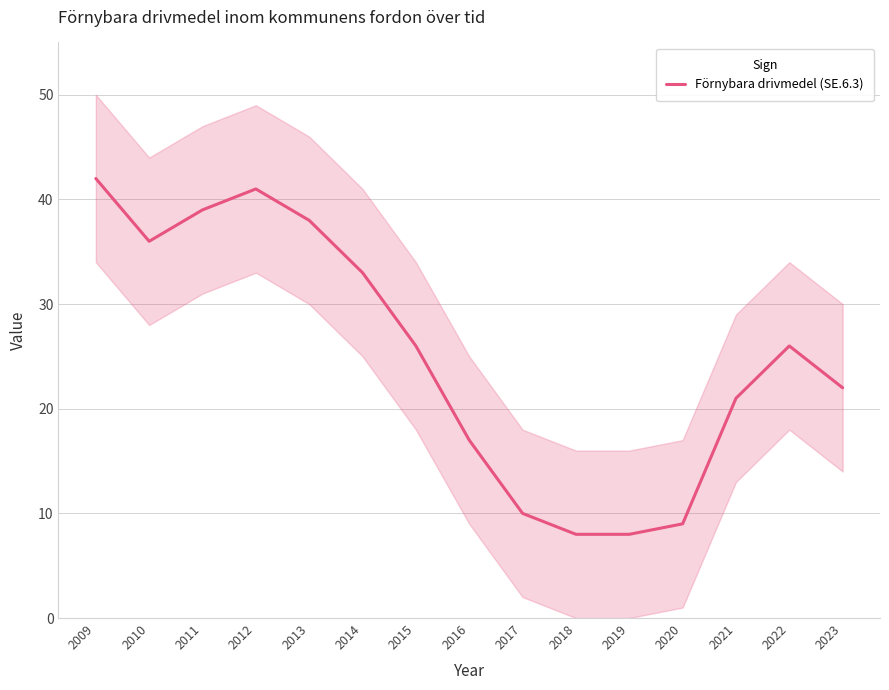

At which label does the data first exceed 26?

2009